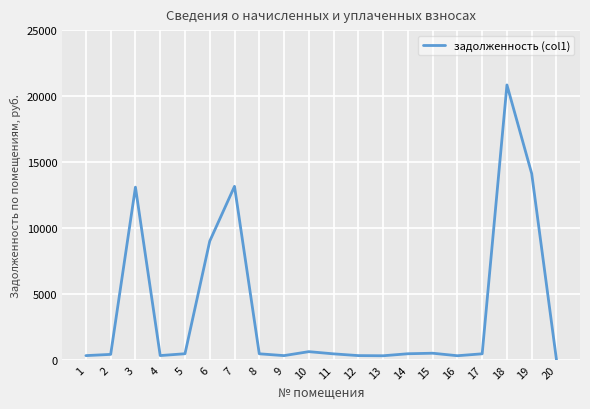

What is the greatest value displayed?

20841.5